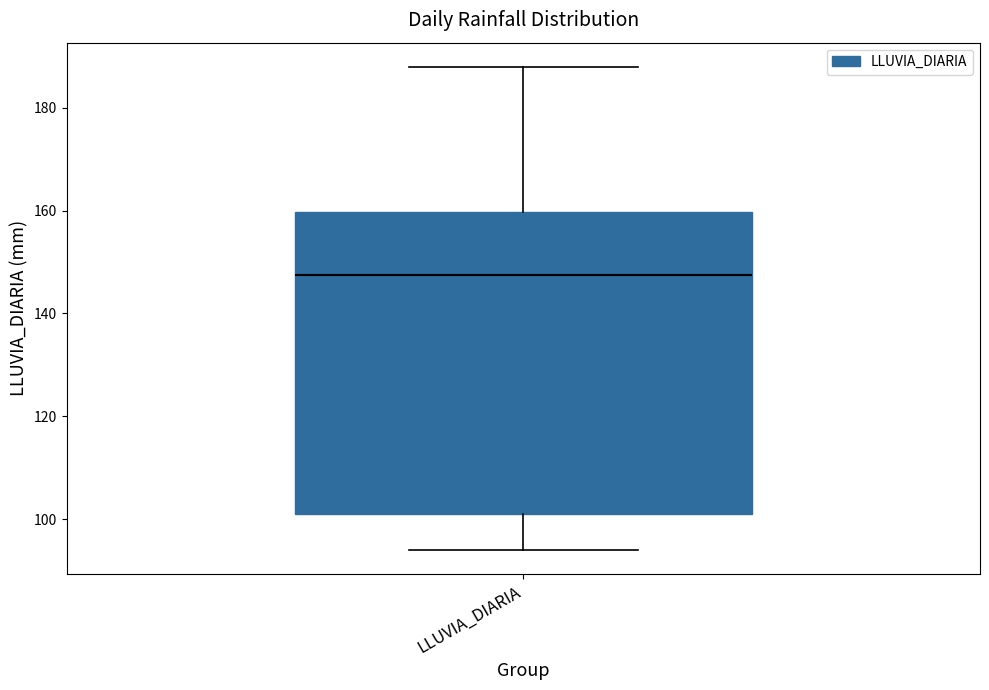

Where is the upper edge of the box for LLUVIA_DIARIA on the y-axis? The values are not printed on the chart, so give them approximately, as read against the axis.

160